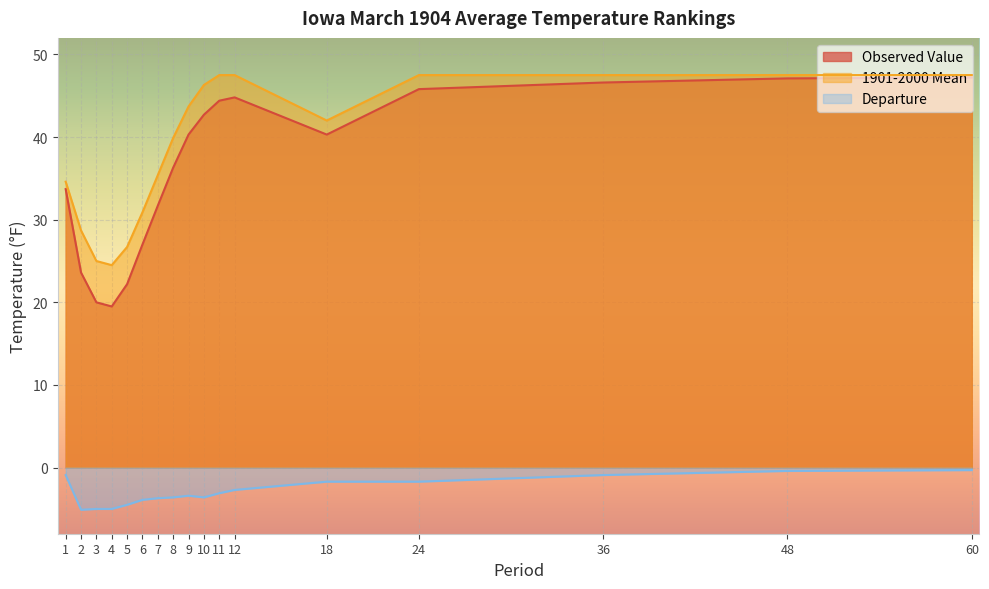

The value of 1901-2000 Mean at 12 is 47.5. True or false?

True